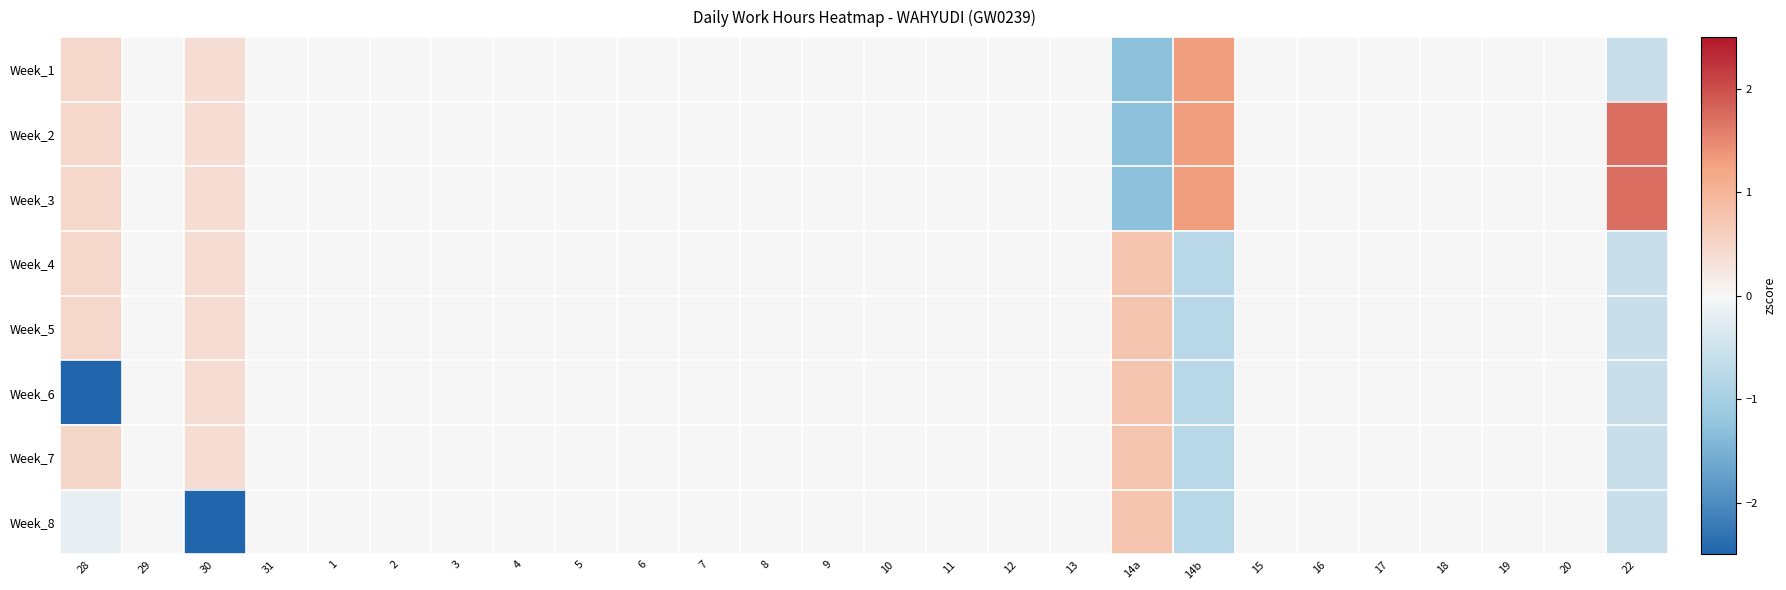

Reading left to right, list all the values displayed in this chart.

Week_1: 28=0.5	29=0.0	30=0.4	31=0.0	1=-0.0	2=0.0	3=0.0	4=0.0	5=0.0	6=0.0	7=0.0	8=-0.0	9=-0.0	10=-0.0	11=0.0	12=-0.0	13=0.0	14a=-1.3	14b=1.3	15=0.0	16=0.0	17=-0.0	18=0.0	19=0.0	20=0.0	22=-0.6
Week_2: 28=0.5	29=0.0	30=0.4	31=0.0	1=-0.0	2=0.0	3=0.0	4=0.0	5=0.0	6=0.0	7=0.0	8=-0.0	9=-0.0	10=-0.0	11=0.0	12=-0.0	13=0.0	14a=-1.3	14b=1.3	15=0.0	16=0.0	17=-0.0	18=0.0	19=0.0	20=0.0	22=1.7
Week_3: 28=0.5	29=0.0	30=0.4	31=0.0	1=-0.0	2=0.0	3=0.0	4=0.0	5=0.0	6=0.0	7=0.0	8=-0.0	9=-0.0	10=-0.0	11=0.0	12=-0.0	13=0.0	14a=-1.3	14b=1.3	15=0.0	16=0.0	17=-0.0	18=0.0	19=0.0	20=0.0	22=1.7
Week_4: 28=0.5	29=0.0	30=0.4	31=0.0	1=-0.0	2=0.0	3=0.0	4=0.0	5=0.0	6=0.0	7=0.0	8=-0.0	9=-0.0	10=-0.0	11=0.0	12=-0.0	13=0.0	14a=0.8	14b=-0.8	15=0.0	16=0.0	17=-0.0	18=0.0	19=0.0	20=0.0	22=-0.6
Week_5: 28=0.5	29=0.0	30=0.4	31=0.0	1=-0.0	2=0.0	3=0.0	4=0.0	5=0.0	6=0.0	7=0.0	8=-0.0	9=-0.0	10=-0.0	11=0.0	12=-0.0	13=0.0	14a=0.8	14b=-0.8	15=0.0	16=0.0	17=-0.0	18=0.0	19=0.0	20=0.0	22=-0.6
Week_6: 28=-2.6	29=0.0	30=0.4	31=0.0	1=-0.0	2=0.0	3=0.0	4=0.0	5=0.0	6=0.0	7=0.0	8=-0.0	9=-0.0	10=-0.0	11=0.0	12=-0.0	13=0.0	14a=0.8	14b=-0.8	15=0.0	16=0.0	17=-0.0	18=0.0	19=0.0	20=0.0	22=-0.6
Week_7: 28=0.5	29=0.0	30=0.4	31=0.0	1=-0.0	2=0.0	3=0.0	4=0.0	5=0.0	6=0.0	7=0.0	8=-0.0	9=-0.0	10=-0.0	11=0.0	12=-0.0	13=0.0	14a=0.8	14b=-0.8	15=0.0	16=0.0	17=-0.0	18=0.0	19=0.0	20=0.0	22=-0.6
Week_8: 28=-0.2	29=0.0	30=-2.6	31=0.0	1=-0.0	2=0.0	3=0.0	4=0.0	5=0.0	6=0.0	7=0.0	8=-0.0	9=-0.0	10=-0.0	11=0.0	12=-0.0	13=0.0	14a=0.8	14b=-0.8	15=0.0	16=0.0	17=-0.0	18=0.0	19=0.0	20=0.0	22=-0.6